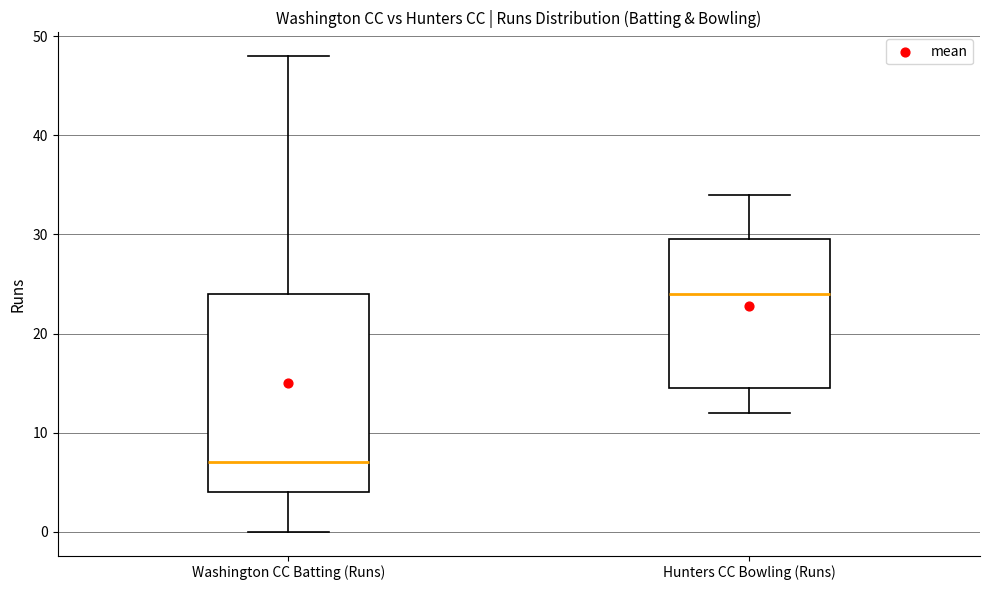

Where is the lower edge of the box for Hunters CC Bowling (Runs) on the y-axis? The values are not printed on the chart, so give them approximately, as read against the axis.

15